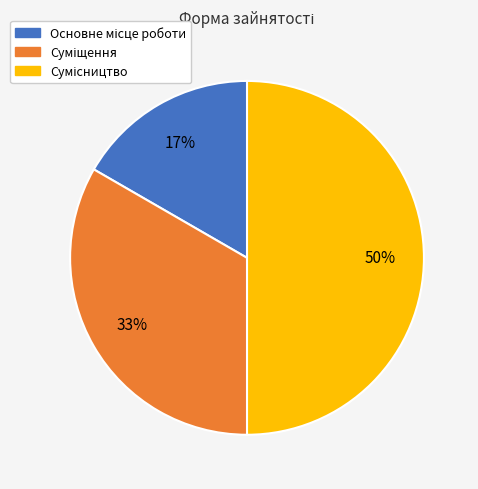

To the nearest percent, what is the average slice percentage?

33%